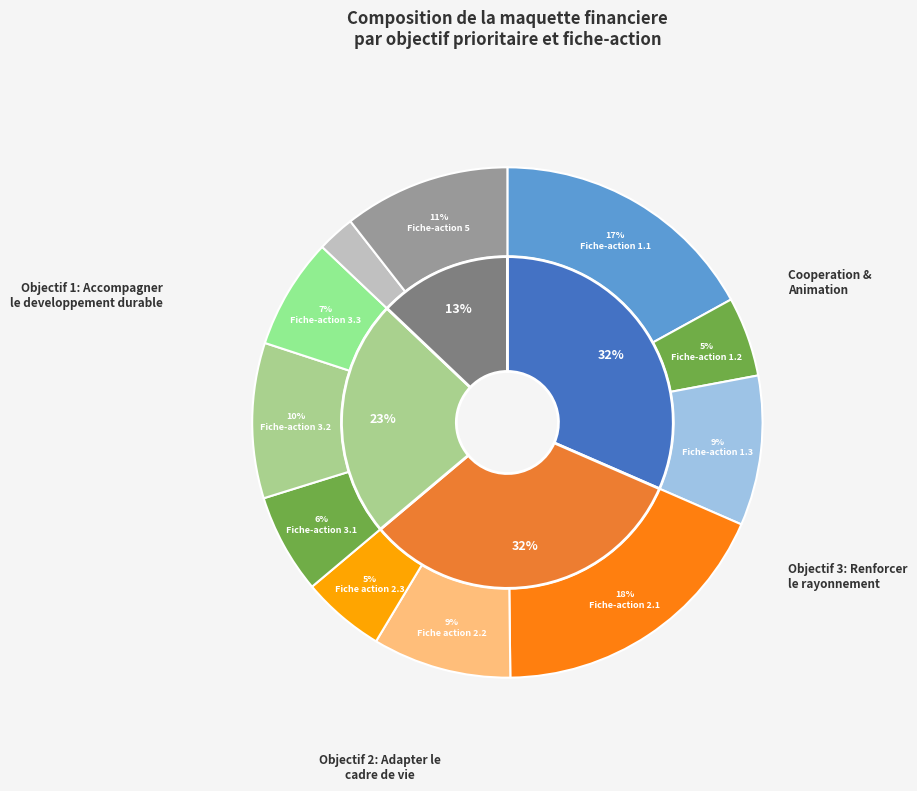

How many slices are in this pie chart?

11